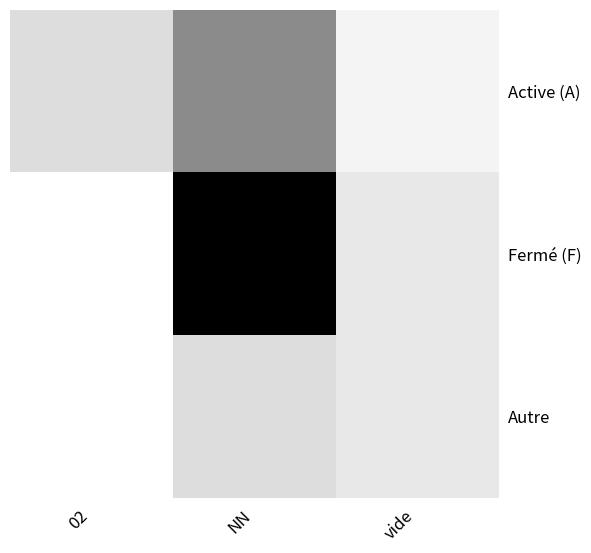

Reading left to right, list all the values displayed in this chart.

Active (A): 02=0.1	NN=0.5	vide=0.0
Fermé (F): 02=0.0	NN=1.0	vide=0.1
Autre: 02=0.0	NN=0.1	vide=0.1